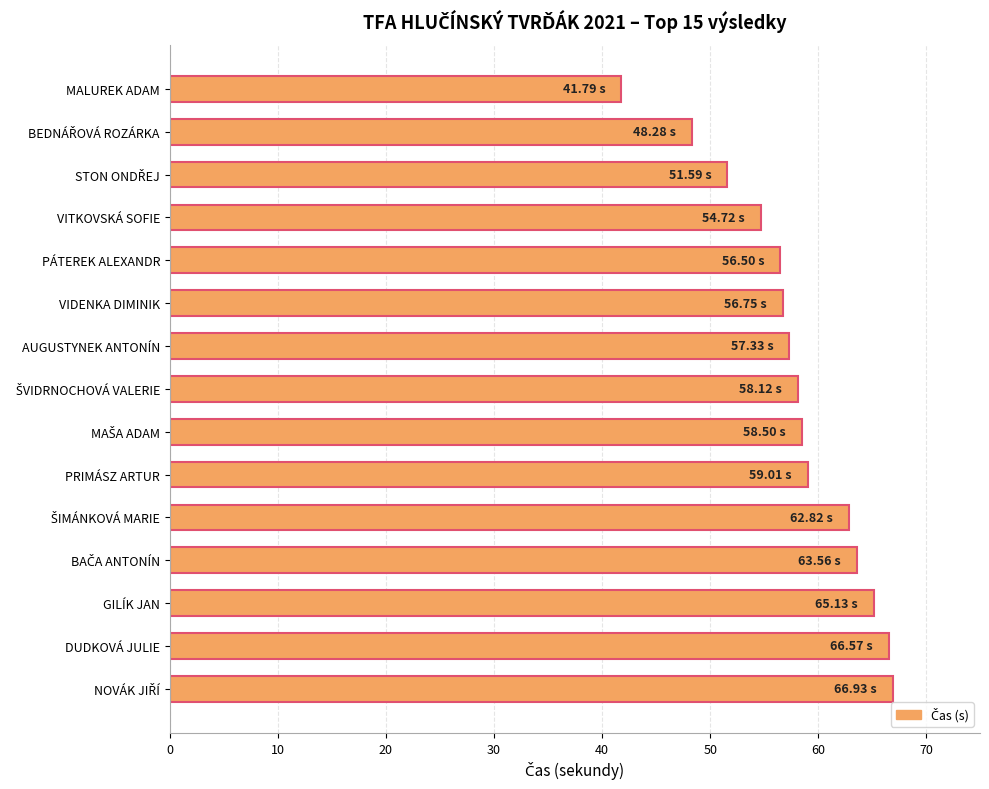

What is the label of the 10th bar from the bottom?

VIDENKA DIMINIK